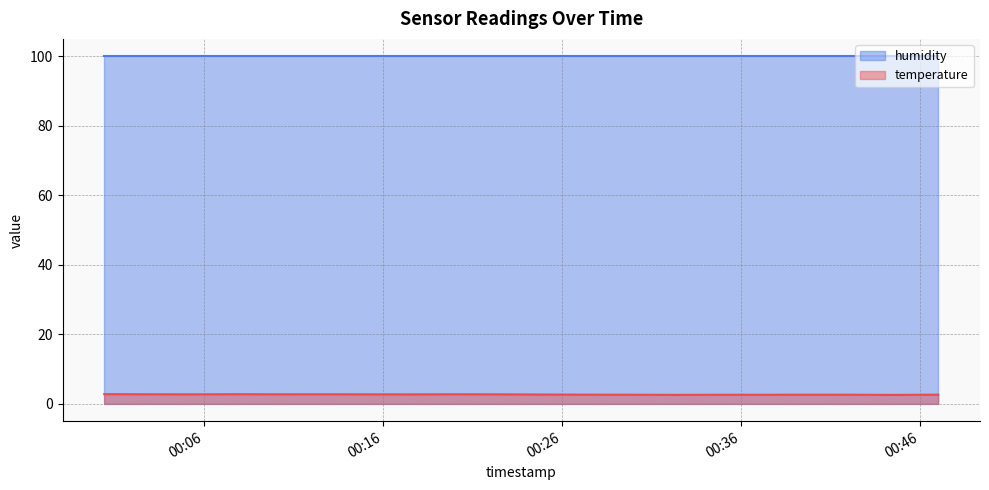

The chart shows a value of 2.6 at 2023-04-08T00:32:18. True or false?

True